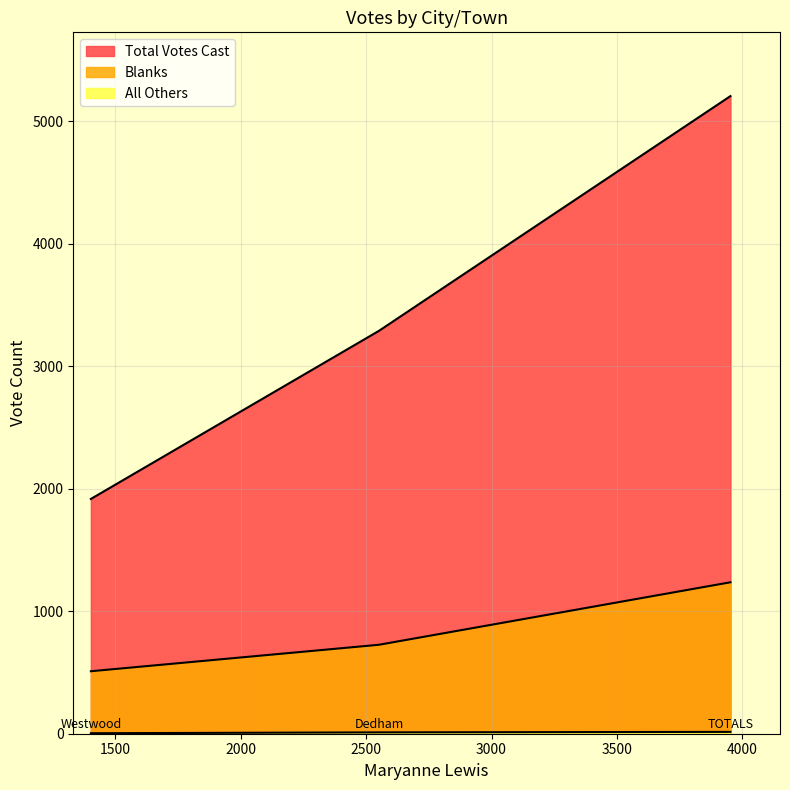

How many Blanks values are between 510 and 1236?

3